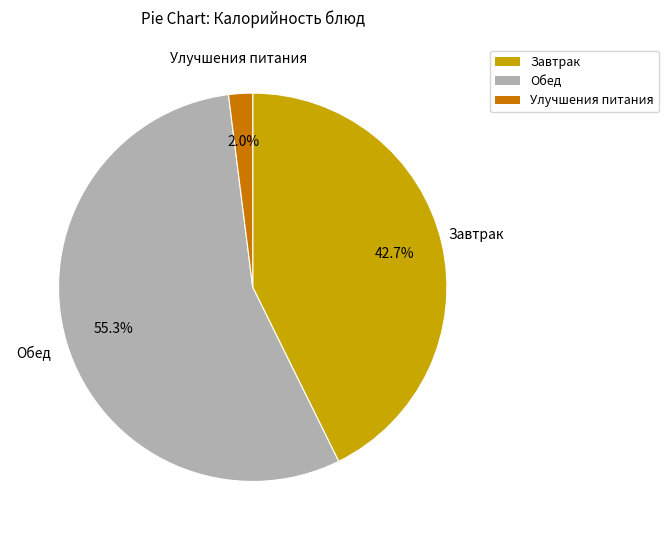

Is there any slice that represents more than half of the pie?

Yes